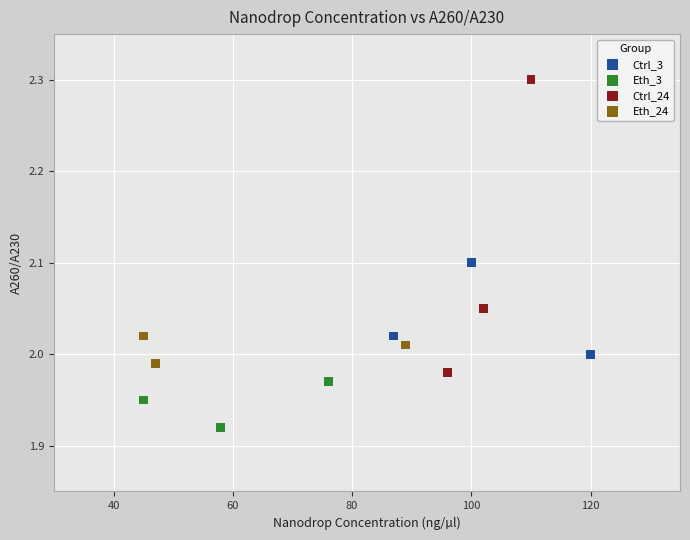

Which series has the largest Y range (max minus min)?

Ctrl_24